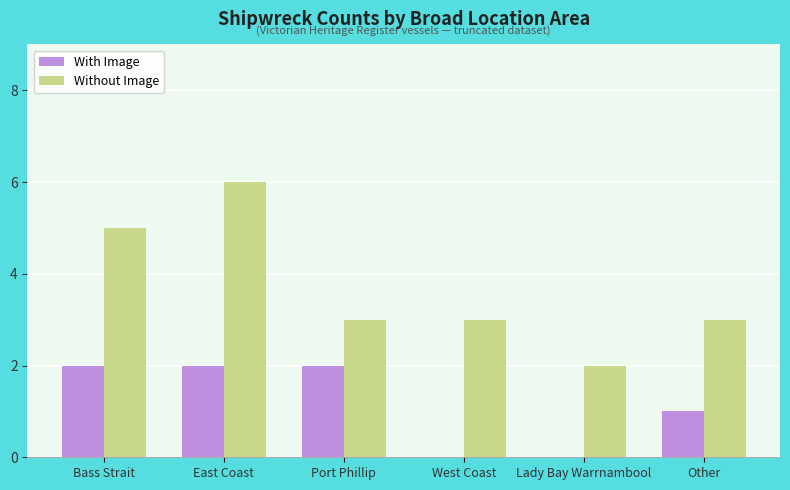

Does the chart contain stacked bars?

No